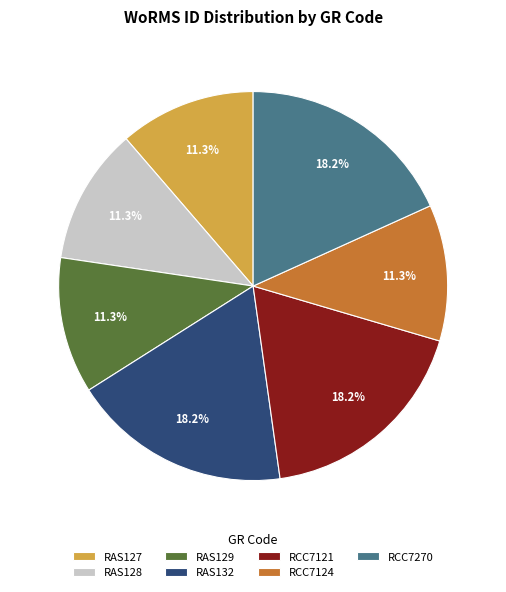

To the nearest percent, what is the difference between the RCC7270 and RAS129 slice percentages?

7%